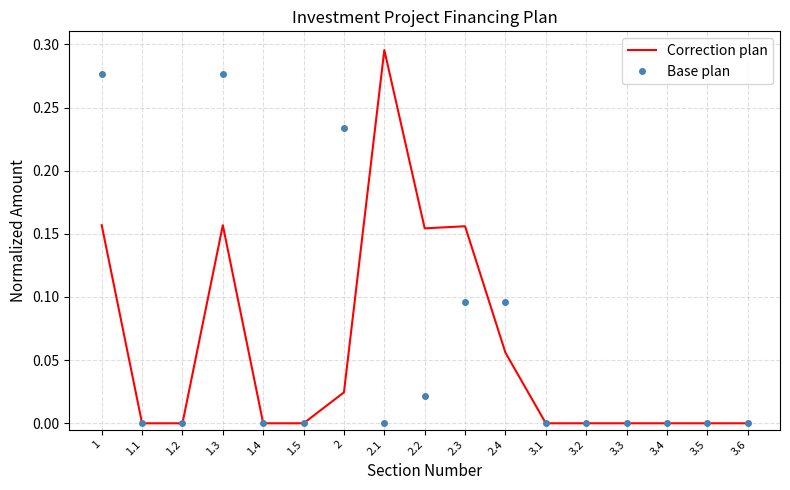

At 1, list the series in order from largest to smallest.

Base plan, Correction plan